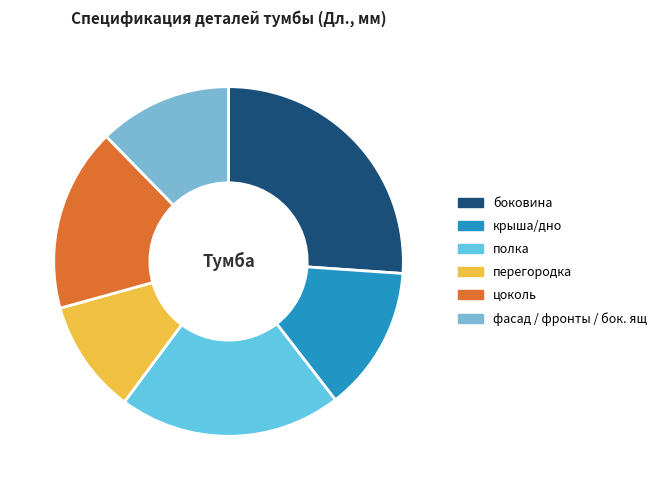

Which slice is the largest?

боковина